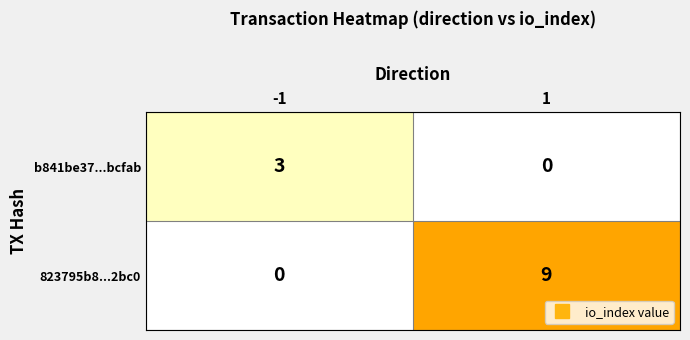

List the series in order of their peak value, highest first.

823795b8...2bc0, b841be37...bcfab